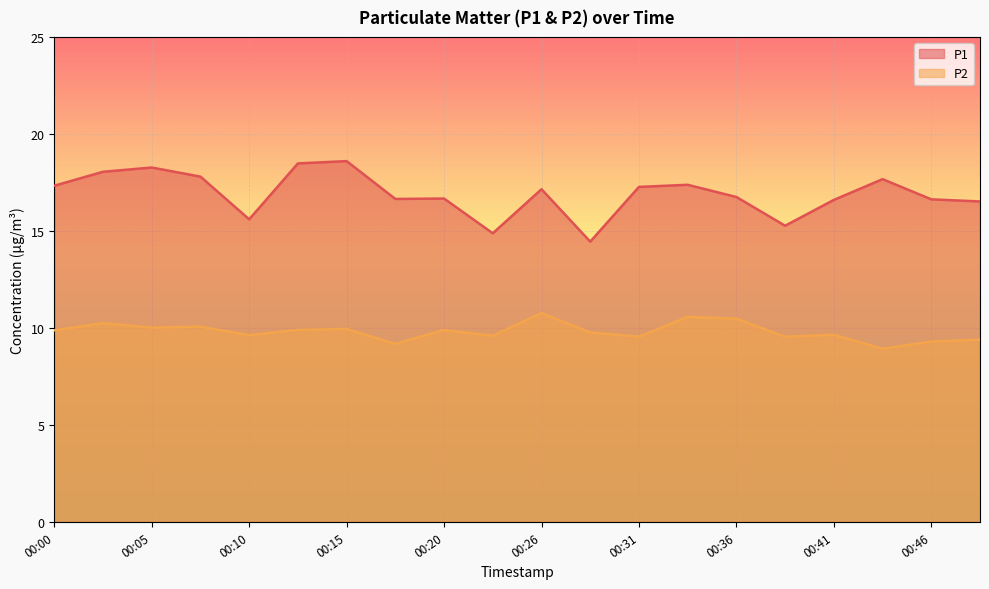

Which has a higher value, 00:33 or 00:10?

00:33